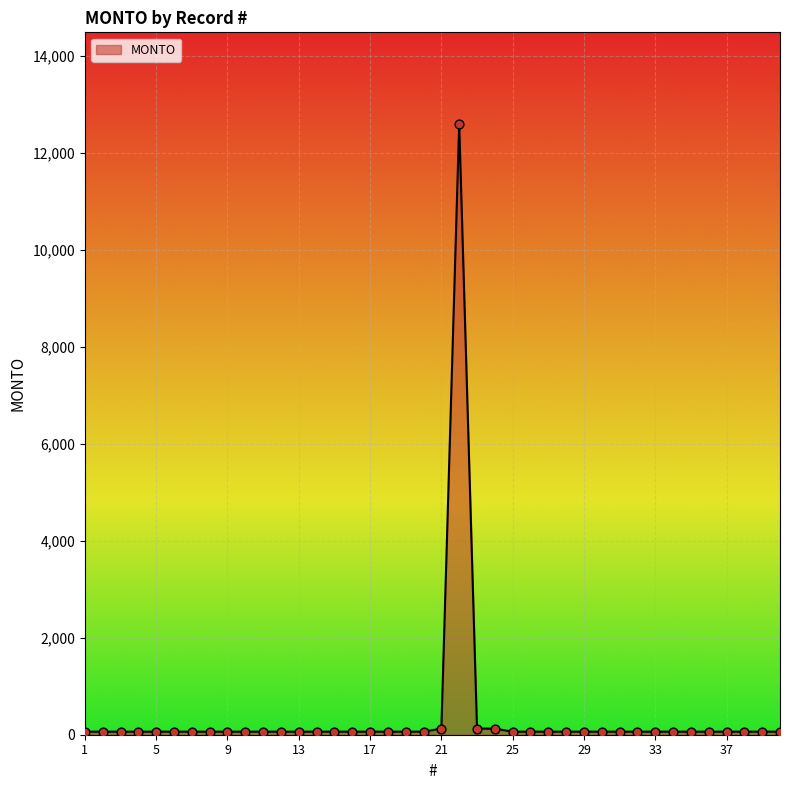

What is the difference between the maximum and minimum values?

12537